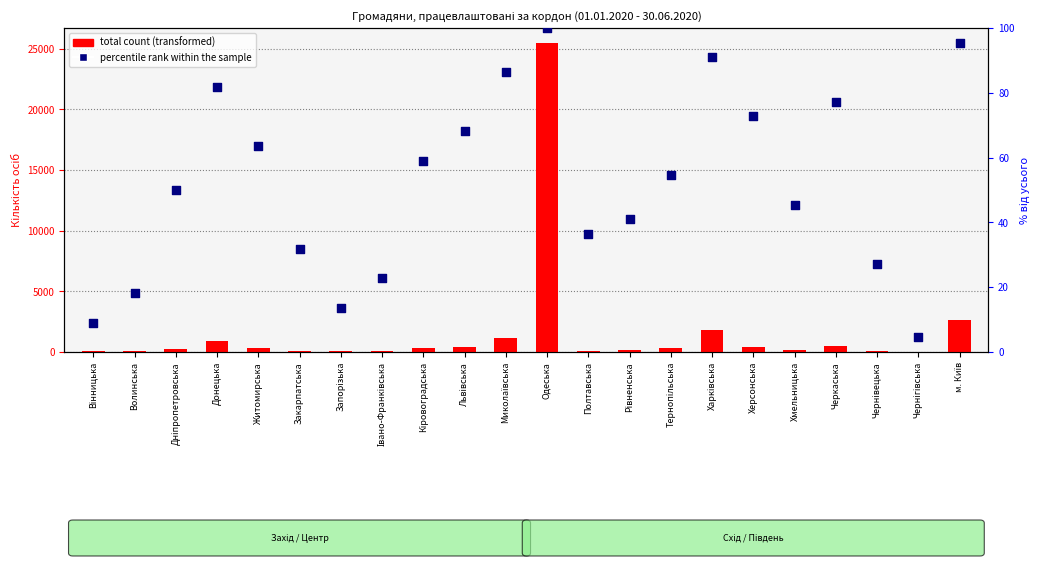

At which category is the sum across all series the highest?

Одеська